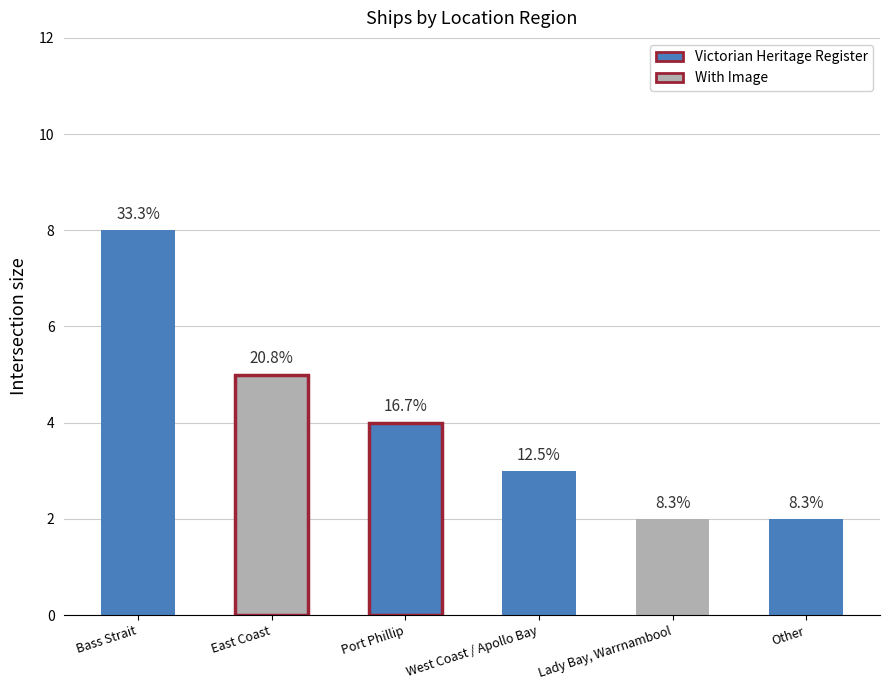

Which label corresponds to the largest value in the chart?

Bass Strait